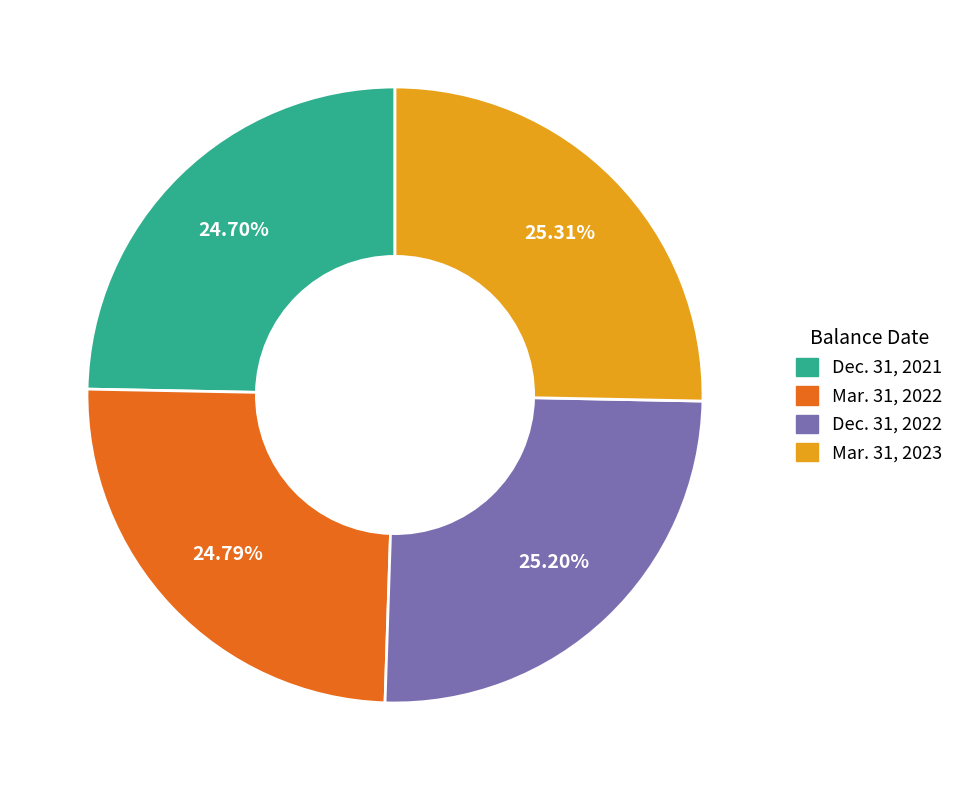

What is the ratio of the value at Dec. 31, 2021 to the value at Mar. 31, 2022?

1.0